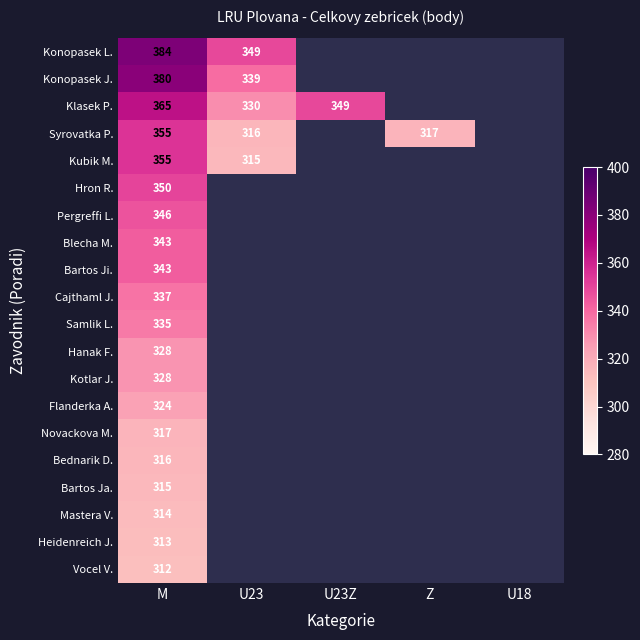

What is the total value across all series at M?

6760